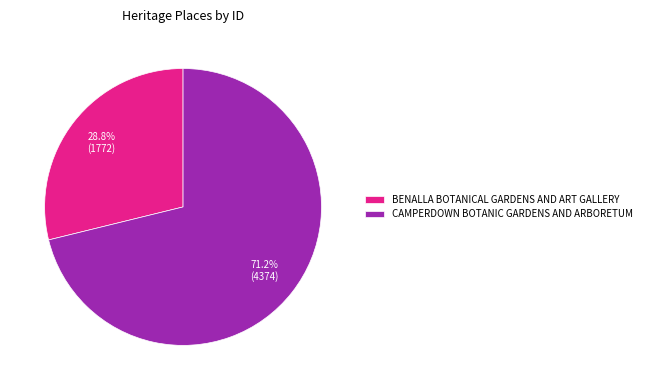

How much of the chart is everything except BENALLA BOTANICAL GARDENS AND ART GALLERY?

71.2%